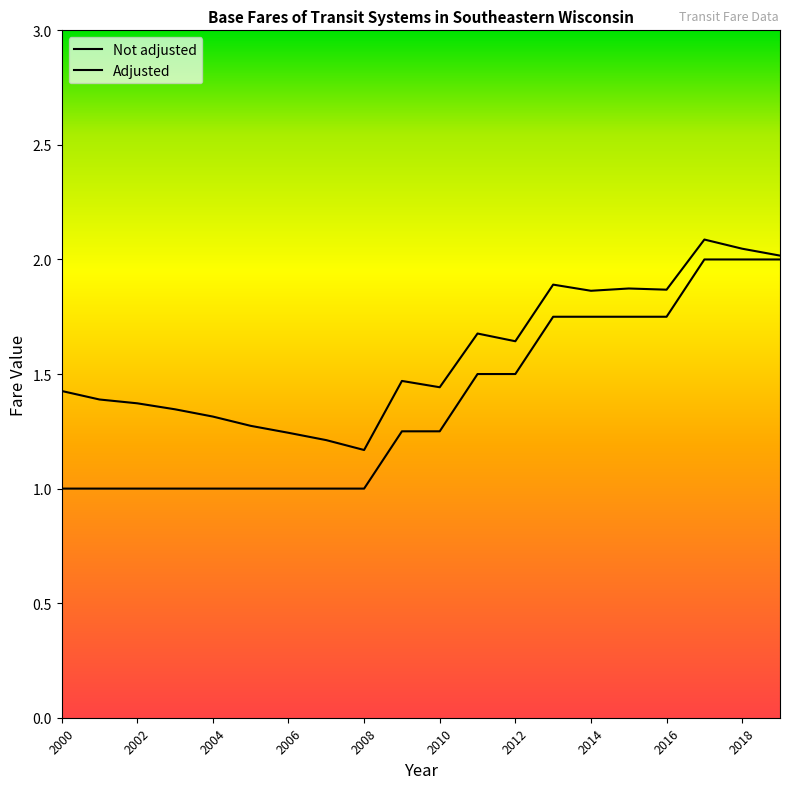

How many lines are shown in the chart?

2